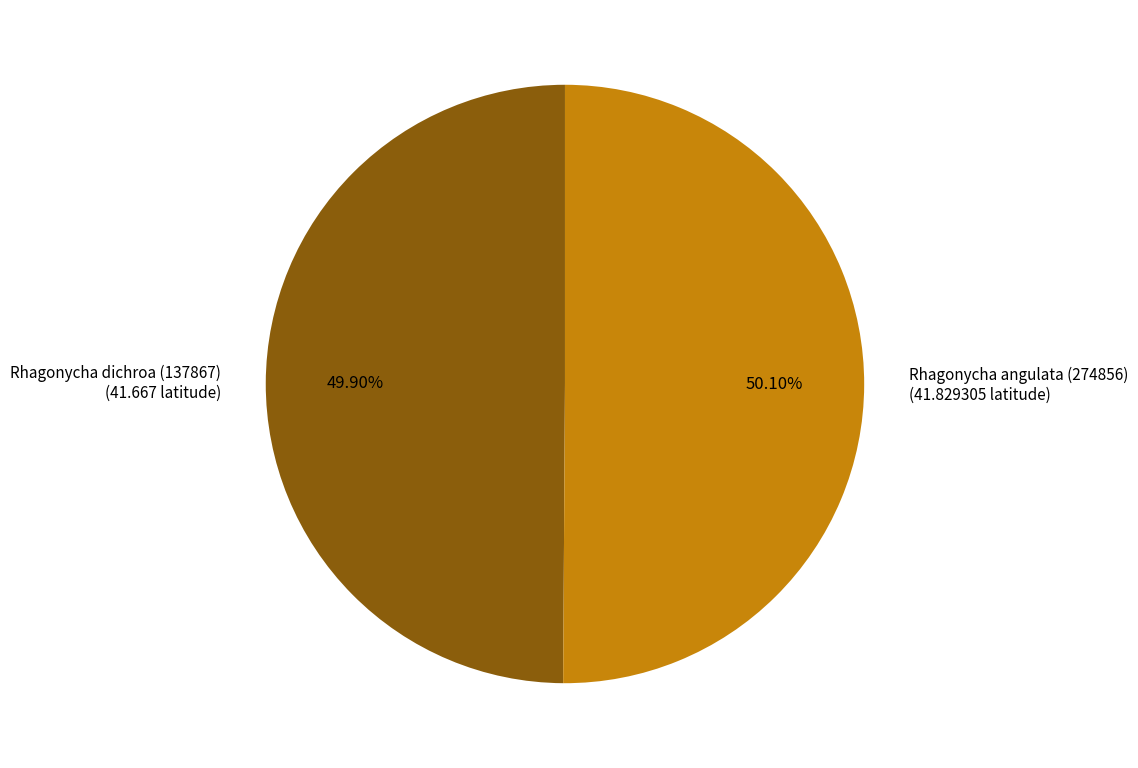

To the nearest percent, what portion does Rhagonycha angulata (274856) represent?

50%